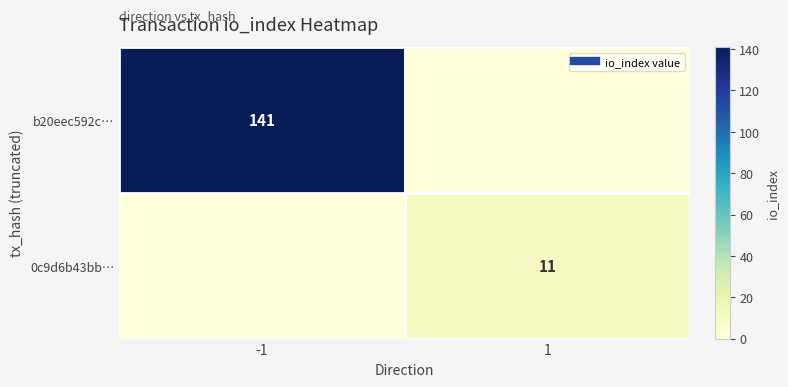

Count the 0c9d6b43bb… values in the range 0 to 11.

2